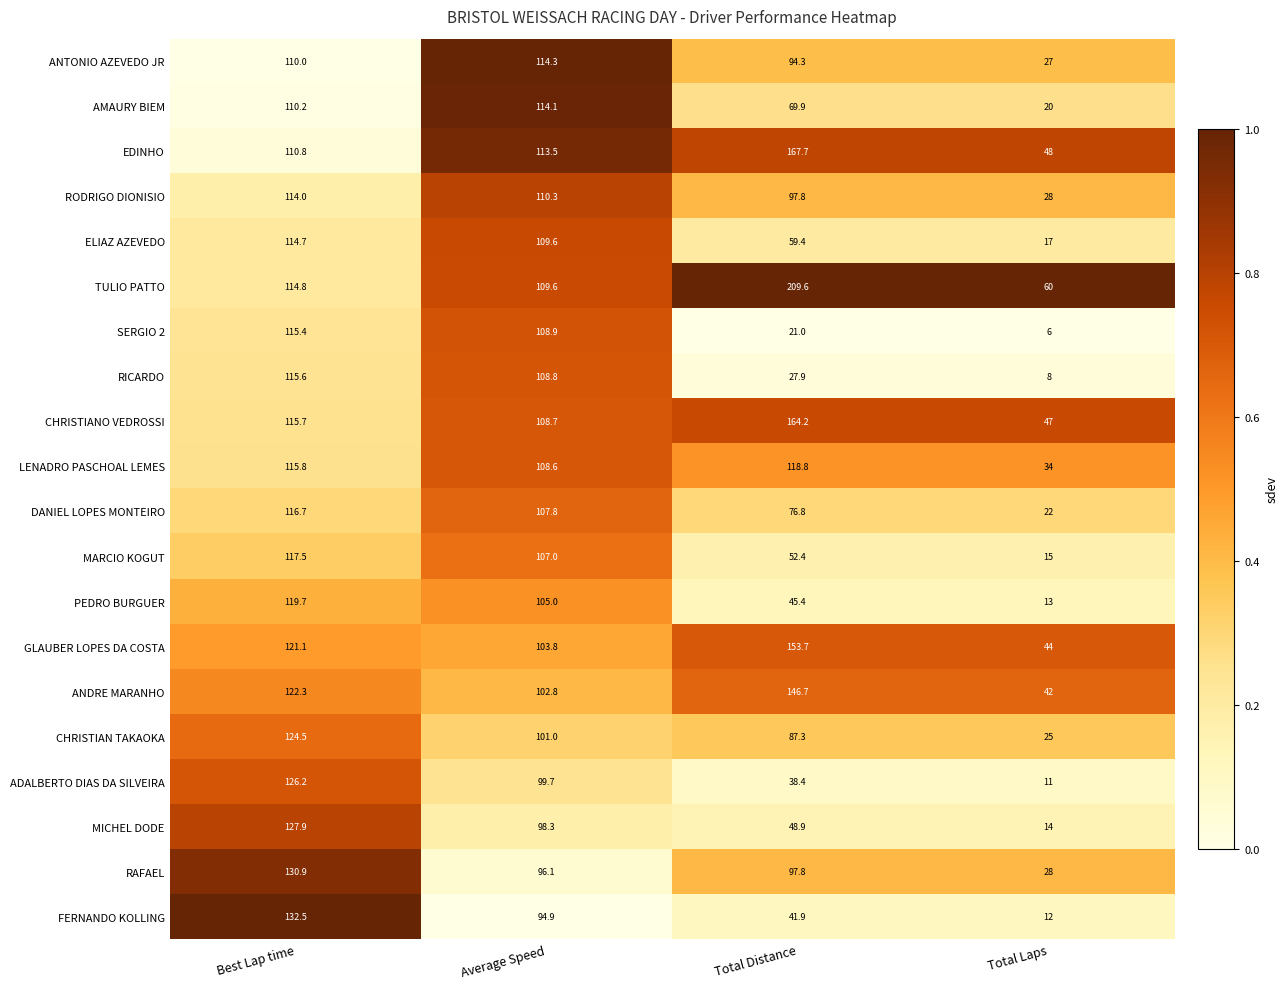

List the series in order of their peak value, lowest first.

RODRIGO DIONISIO, AMAURY BIEM, ANTONIO AZEVEDO JR, ELIAZ AZEVEDO, SERGIO 2, RICARDO, DANIEL LOPES MONTEIRO, MARCIO KOGUT, LENADRO PASCHOAL LEMES, PEDRO BURGUER, CHRISTIAN TAKAOKA, ADALBERTO DIAS DA SILVEIRA, MICHEL DODE, RAFAEL, FERNANDO KOLLING, ANDRE MARANHO, GLAUBER LOPES DA COSTA, CHRISTIANO VEDROSSI, EDINHO, TULIO PATTO